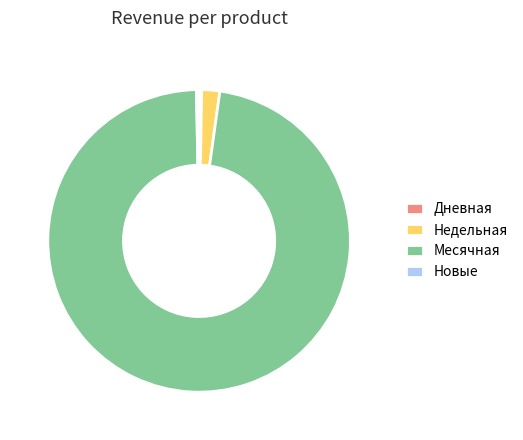

Does Месячная account for over 50% of the chart?

Yes